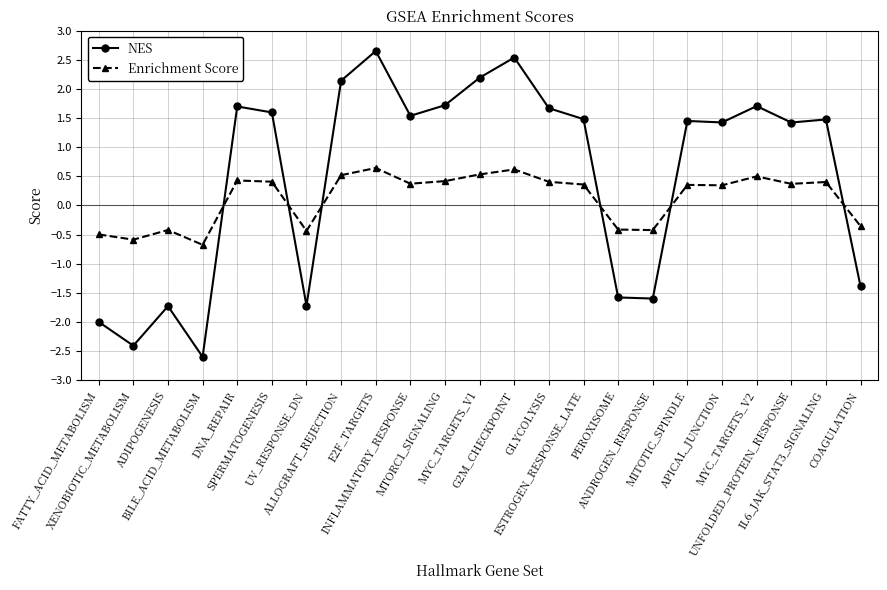

At how many categories does at least one series exceed 0?

15